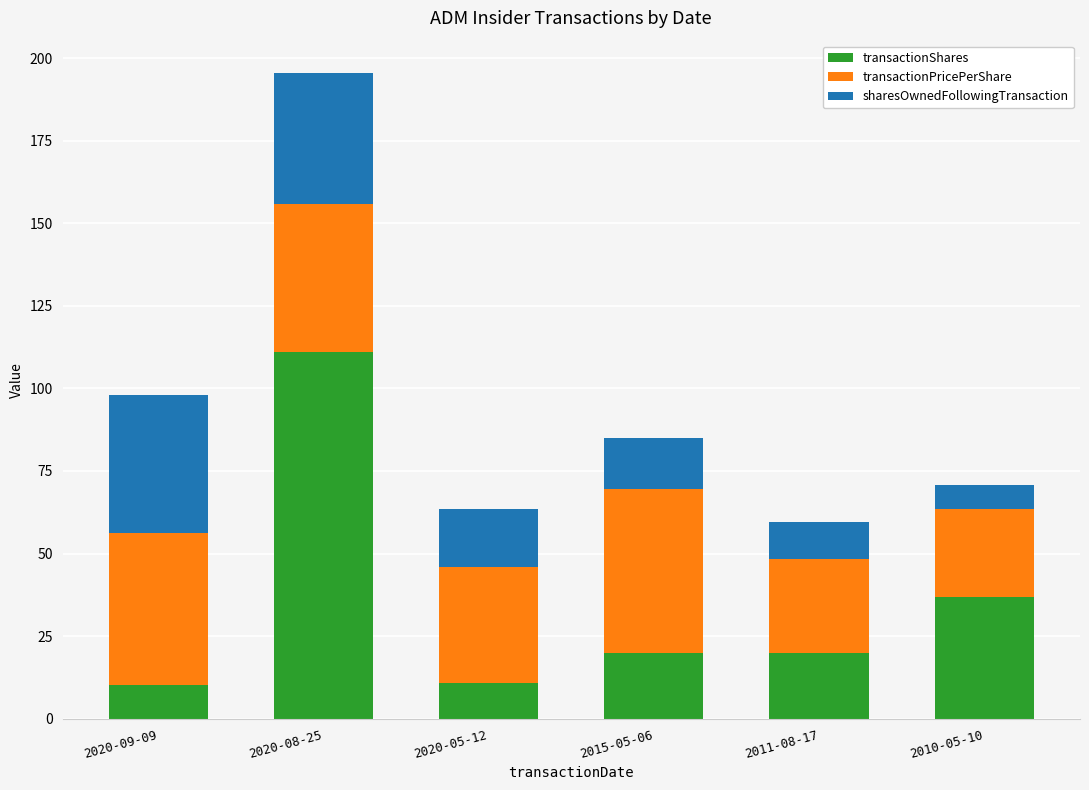

What is the approximate value of transactionShares at 2010-05-10?

37.0